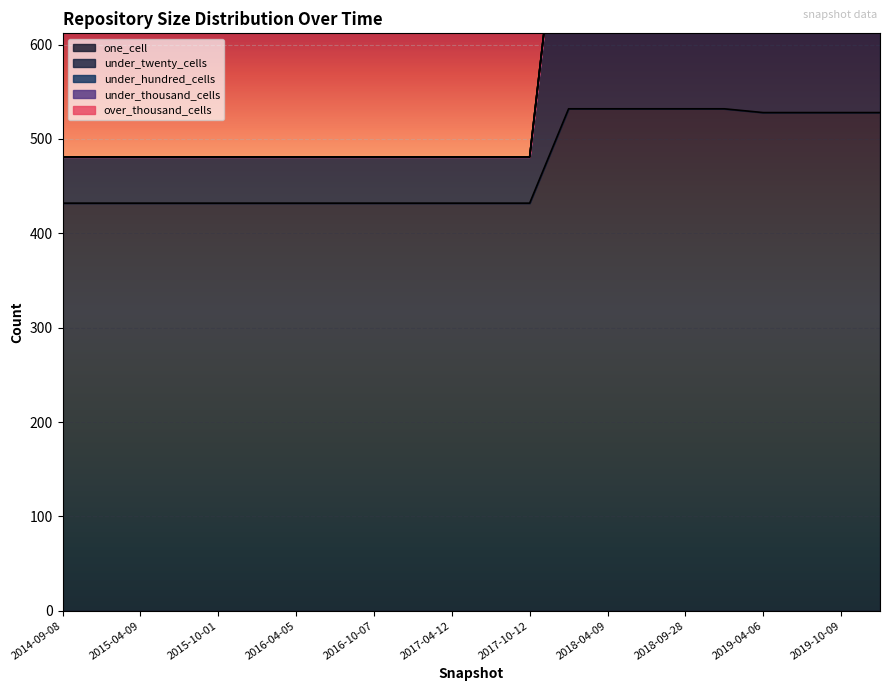

Reading left to right, extract all data points from this chart.

one_cell: 2014-09-08=432	2015-01-19=432	2015-04-09=432	2015-07-03=432	2015-10-01=432	2016-01-04=432	2016-04-05=432	2016-07-04=432	2016-10-07=432	2016-12-27=432	2017-04-12=432	2017-07-24=432	2017-10-12=432	2017-12-22=532	2018-04-09=532	2018-07-11=532	2018-09-28=532	2019-01-01=532	2019-04-06=528	2019-07-01=528	2019-10-09=528	2020-01-01=528
under_twenty_cells: 2014-09-08=49	2015-01-19=49	2015-04-09=49	2015-07-03=49	2015-10-01=49	2016-01-04=49	2016-04-05=49	2016-07-04=49	2016-10-07=49	2016-12-27=49	2017-04-12=49	2017-07-24=49	2017-10-12=49	2017-12-22=309	2018-04-09=309	2018-07-11=309	2018-09-28=309	2019-01-01=309	2019-04-06=316	2019-07-01=316	2019-10-09=316	2020-01-01=316
under_hundred_cells: 2014-09-08=0	2015-01-19=0	2015-04-09=0	2015-07-03=0	2015-10-01=0	2016-01-04=0	2016-04-05=0	2016-07-04=0	2016-10-07=0	2016-12-27=0	2017-04-12=0	2017-07-24=0	2017-10-12=0	2017-12-22=0	2018-04-09=0	2018-07-11=0	2018-09-28=0	2019-01-01=0	2019-04-06=0	2019-07-01=0	2019-10-09=0	2020-01-01=0
under_thousand_cells: 2014-09-08=0	2015-01-19=0	2015-04-09=0	2015-07-03=0	2015-10-01=0	2016-01-04=0	2016-04-05=0	2016-07-04=0	2016-10-07=0	2016-12-27=0	2017-04-12=0	2017-07-24=0	2017-10-12=0	2017-12-22=0	2018-04-09=0	2018-07-11=0	2018-09-28=0	2019-01-01=0	2019-04-06=0	2019-07-01=0	2019-10-09=0	2020-01-01=0
over_thousand_cells: 2014-09-08=0	2015-01-19=0	2015-04-09=0	2015-07-03=0	2015-10-01=0	2016-01-04=0	2016-04-05=0	2016-07-04=0	2016-10-07=0	2016-12-27=0	2017-04-12=0	2017-07-24=0	2017-10-12=0	2017-12-22=0	2018-04-09=0	2018-07-11=0	2018-09-28=0	2019-01-01=0	2019-04-06=0	2019-07-01=0	2019-10-09=0	2020-01-01=0